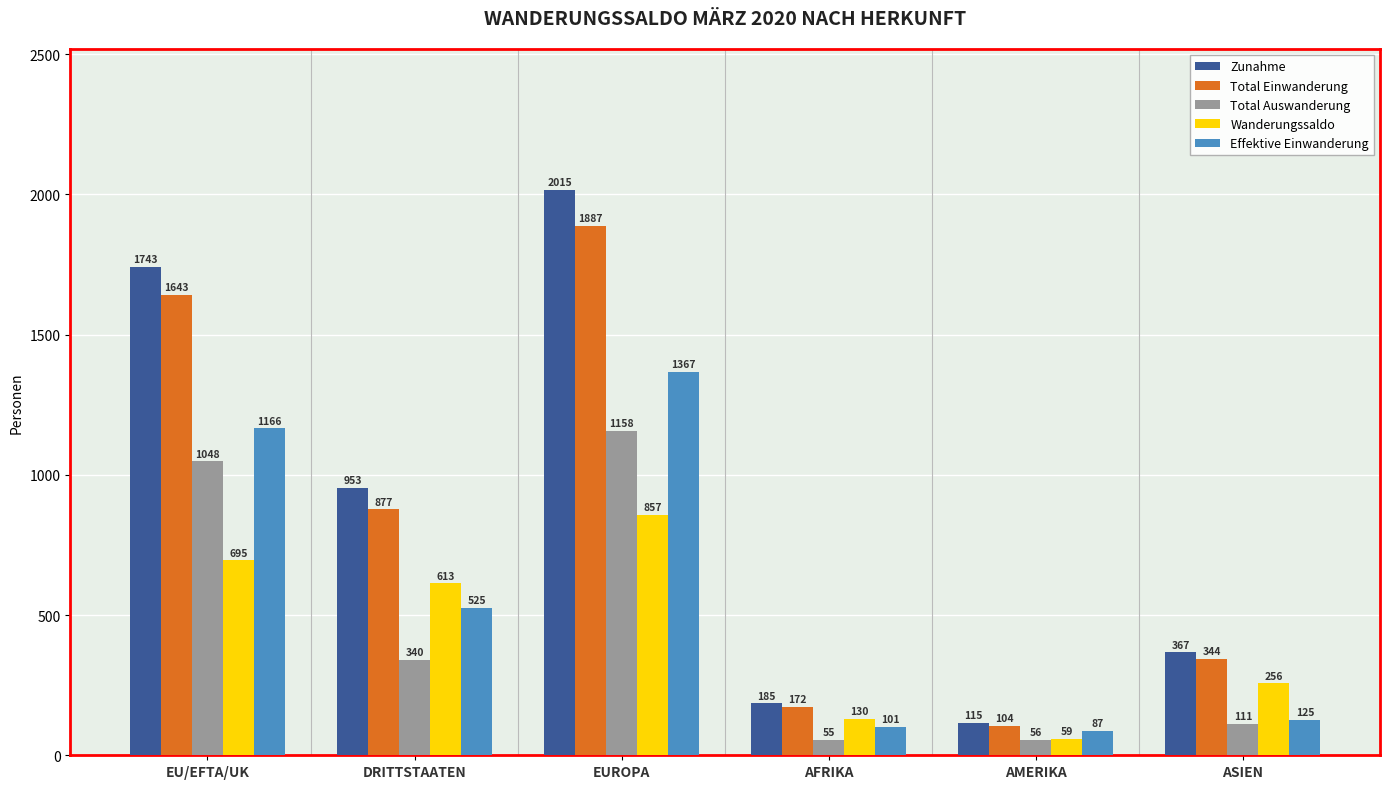

What is the label of the 3rd bar from the right?

AFRIKA